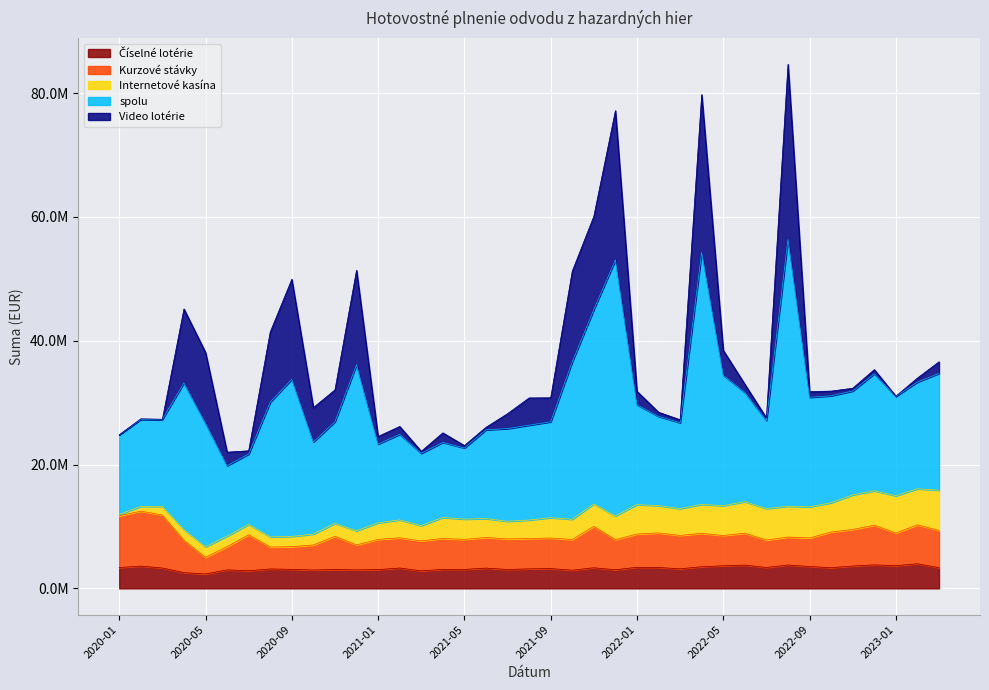

True or false: spolu and Kurzové stávky cross at least once.

False